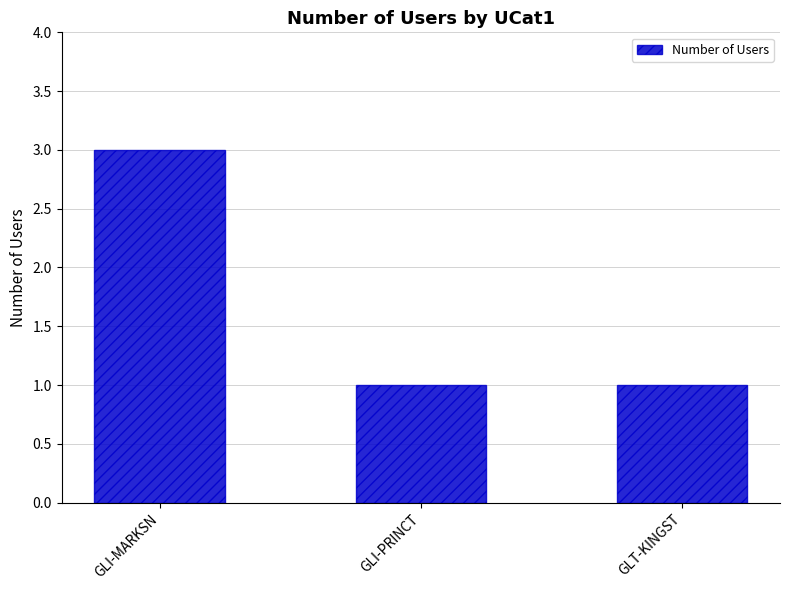

What is the smallest value displayed?

1